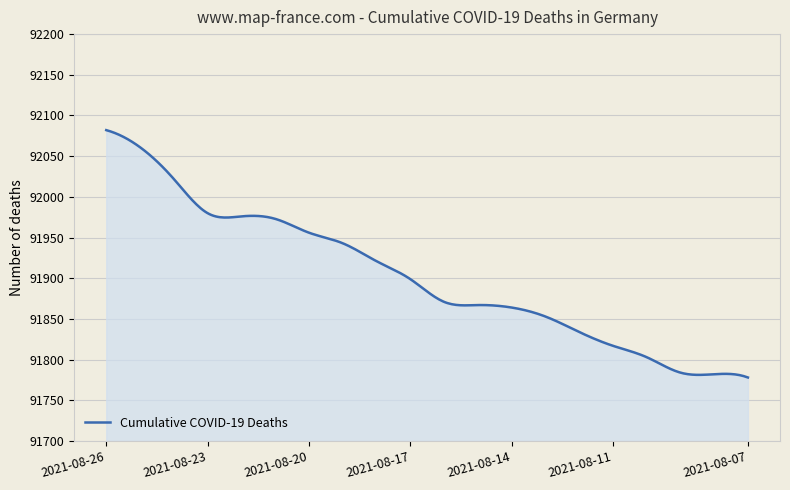

What is the minimum value shown in the chart?

91778.0